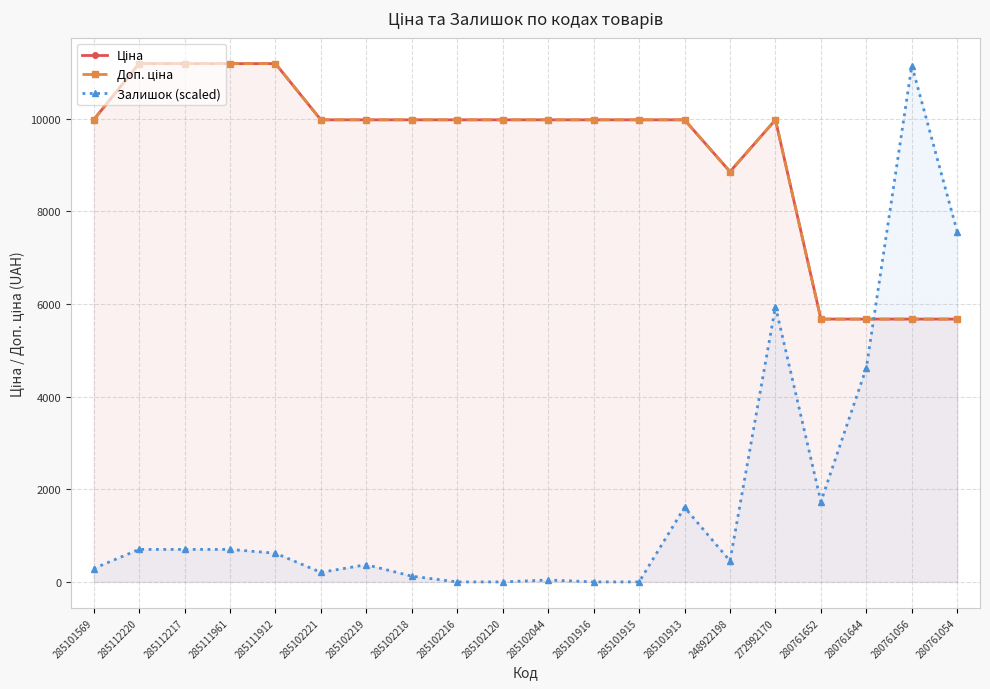

Where do Залишок (scaled) and Ціна first cross each other?

280761644 and 280761056